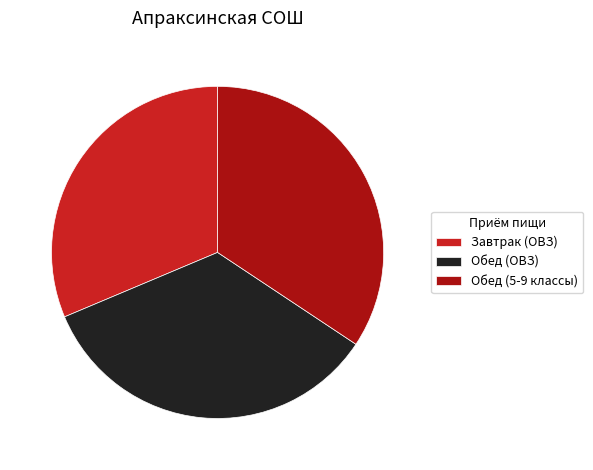

Combined, do Завтрак (ОВЗ) and Обед (ОВЗ) account for over 50%?

Yes